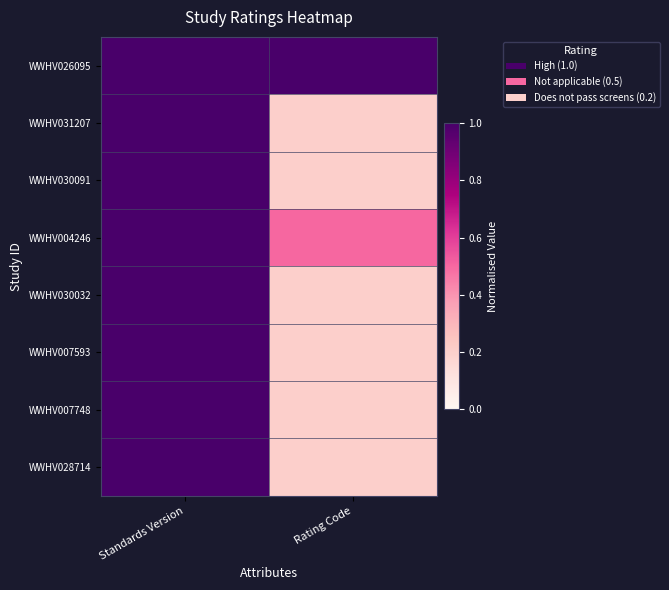

Reading left to right, what are all the values shown in this chart?

WWHV026095: Standards Version=1.0	Rating Code=1.0
WWHV031207: Standards Version=1.0	Rating Code=0.2
WWHV030091: Standards Version=1.0	Rating Code=0.2
WWHV004246: Standards Version=1.0	Rating Code=0.5
WWHV030032: Standards Version=1.0	Rating Code=0.2
WWHV007593: Standards Version=1.0	Rating Code=0.2
WWHV007748: Standards Version=1.0	Rating Code=0.2
WWHV028714: Standards Version=1.0	Rating Code=0.2